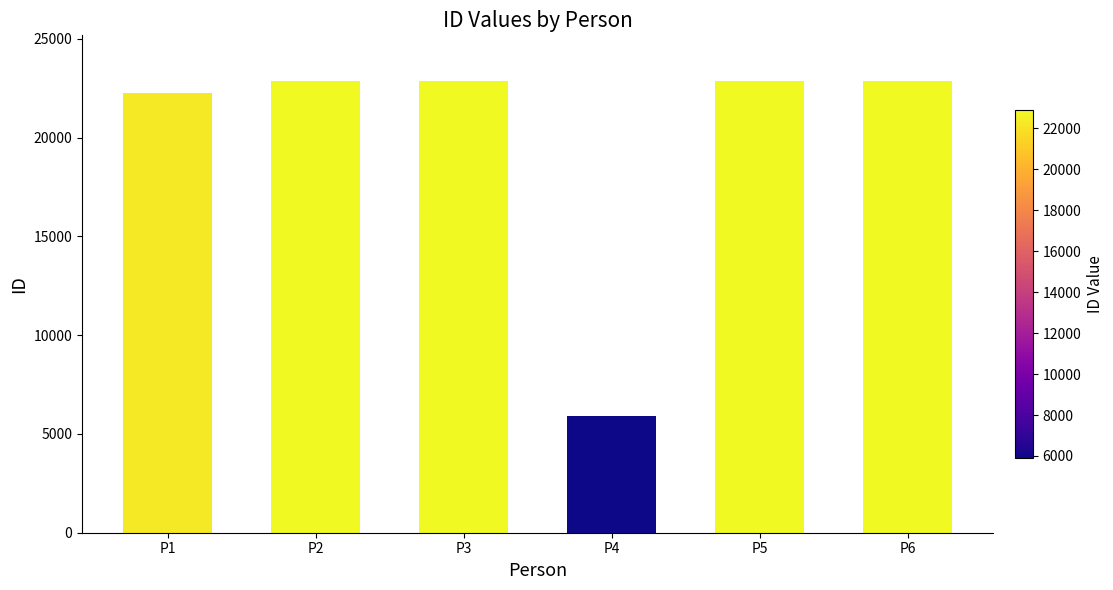

What is the ratio of the value at P1 to the value at P4?

3.8